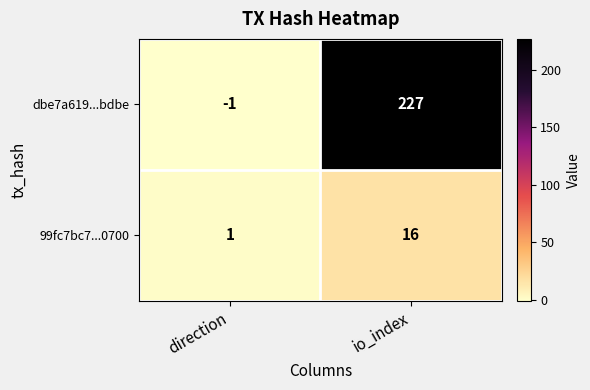

At which category does the chart reach its minimum across all series?

direction